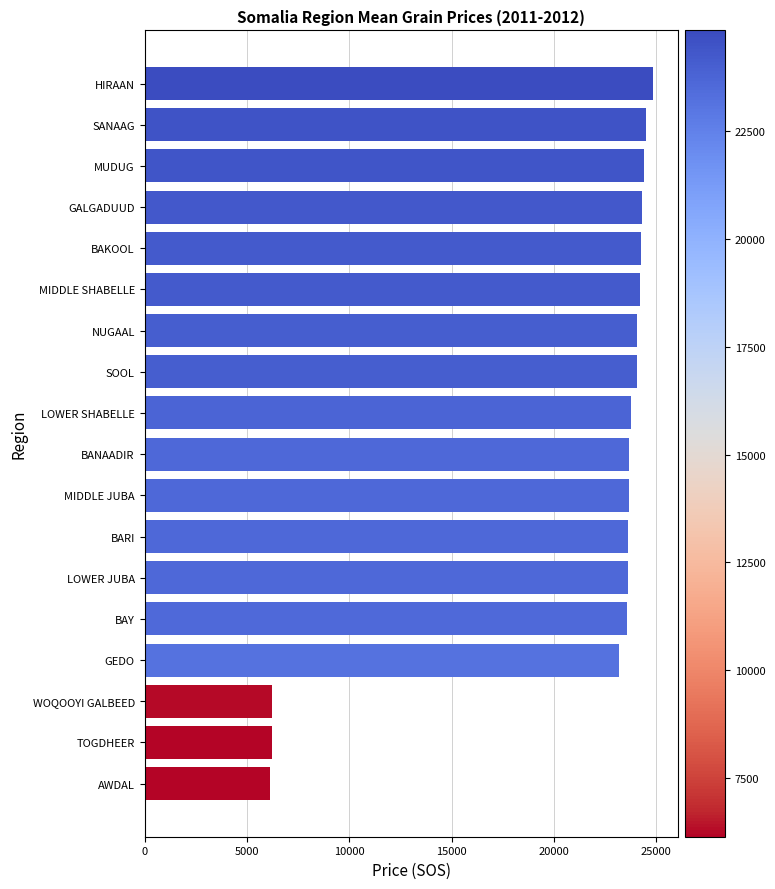

What is the sum of all values?

378199.5